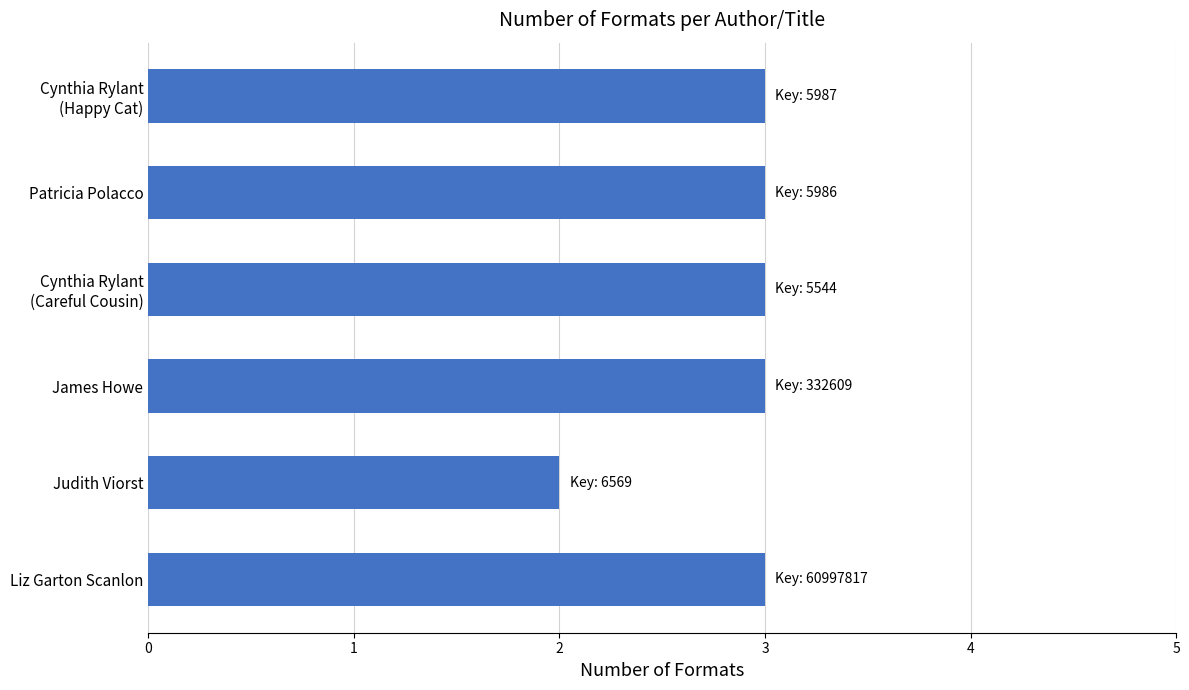

Is it true that the value at Judith Viorst is 2?

True